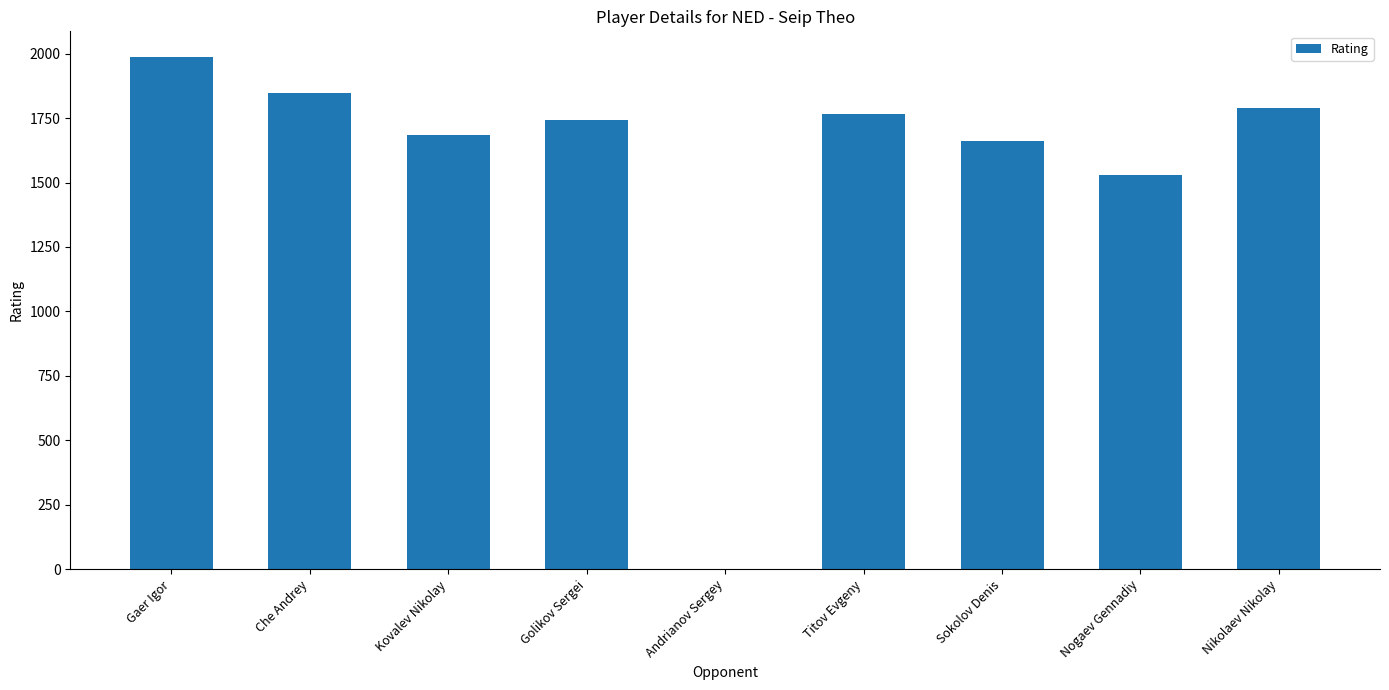

Which label corresponds to the largest value in the chart?

Gaer Igor